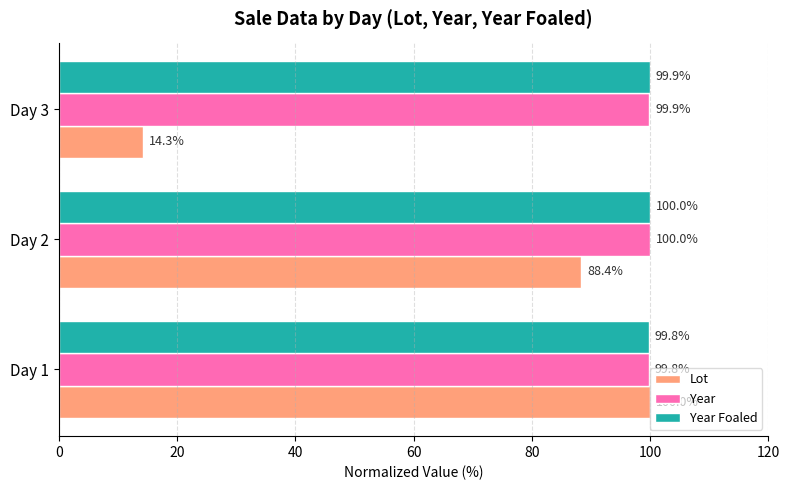

True or false: Year has a value of 31.1 at Day 3.

False